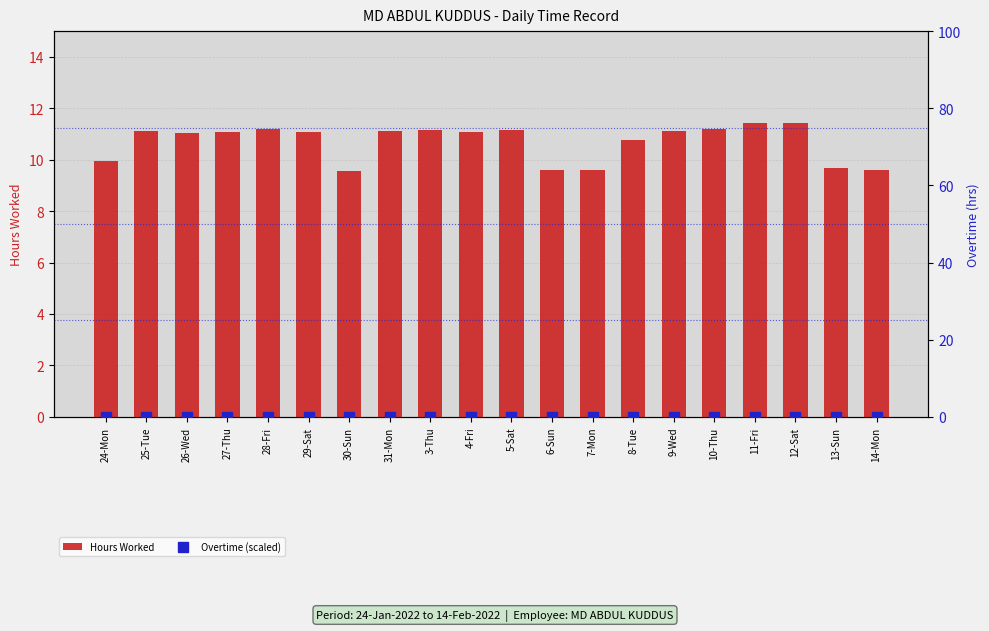

Which series has the largest total across all categories?

Hours Worked